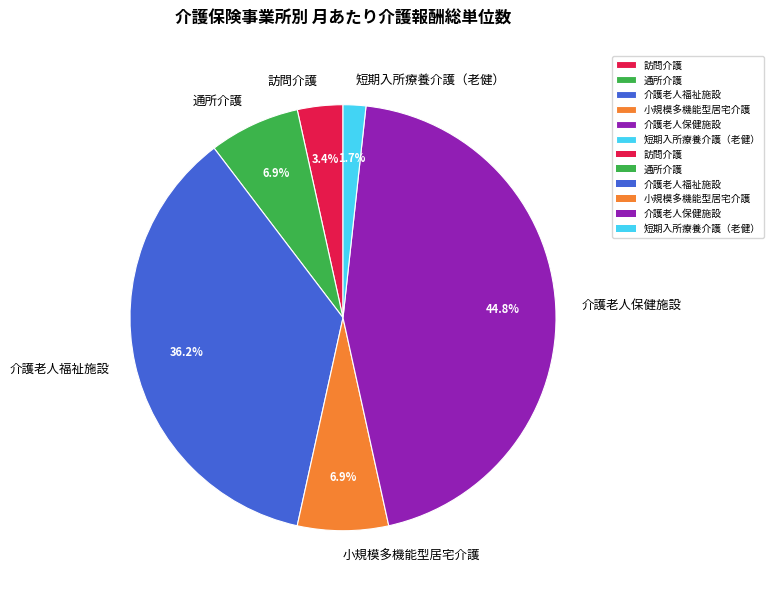

To the nearest percent, what percentage of the pie is 訪問介護?

3%